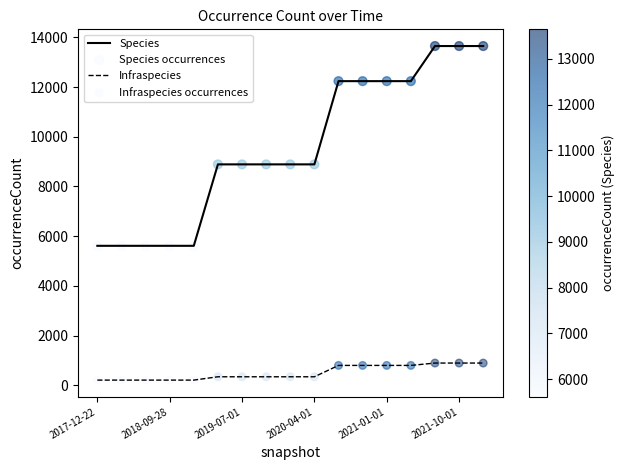

Which series has the widest spread of values?

Species